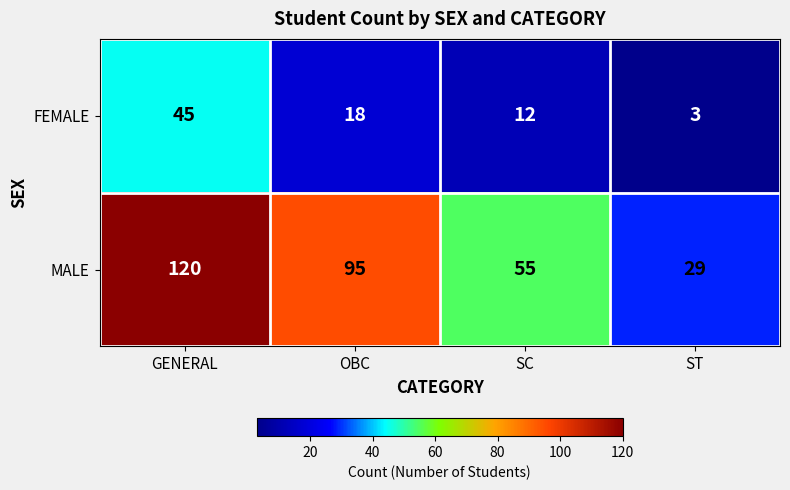

Reading right to left, what are all the values shown in this chart?

FEMALE: ST=3	SC=12	OBC=18	GENERAL=45
MALE: ST=29	SC=55	OBC=95	GENERAL=120